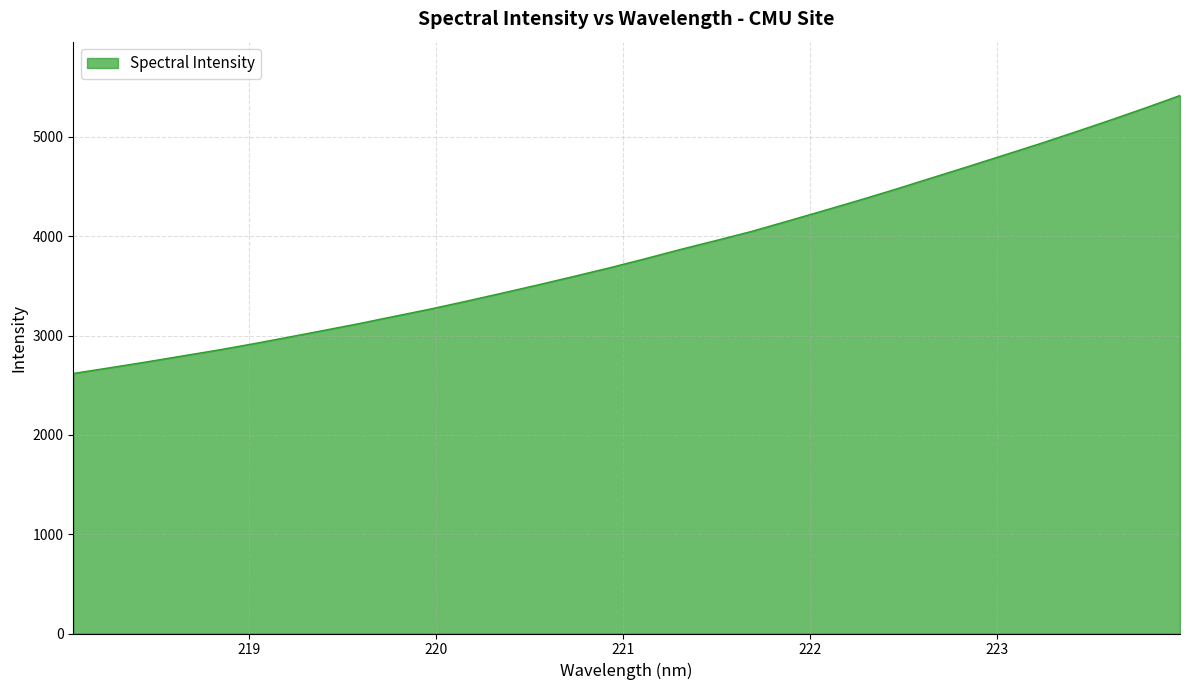

What is the difference between the maximum and minimum values?

2799.1